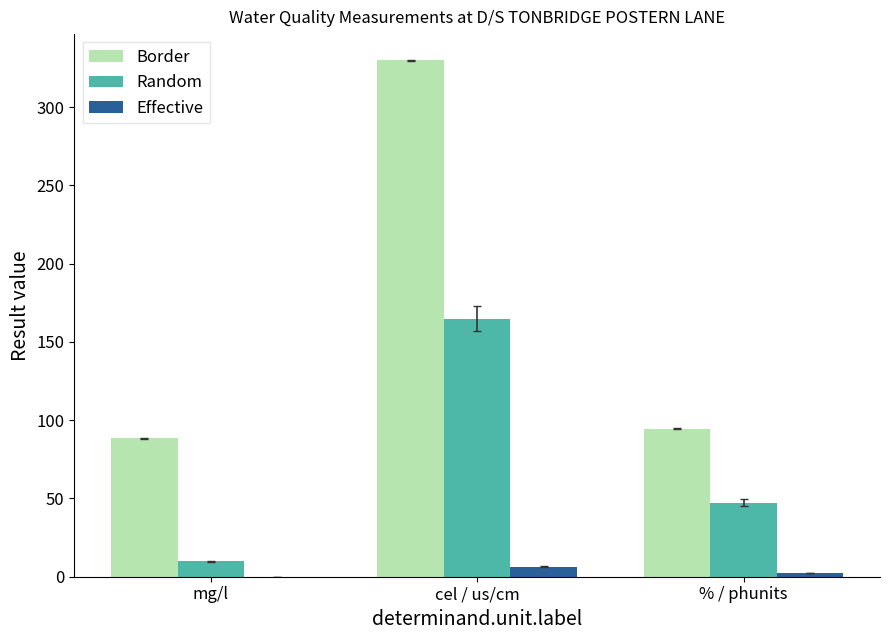

Which series changed the most between mg/l and cel / us/cm?

Border